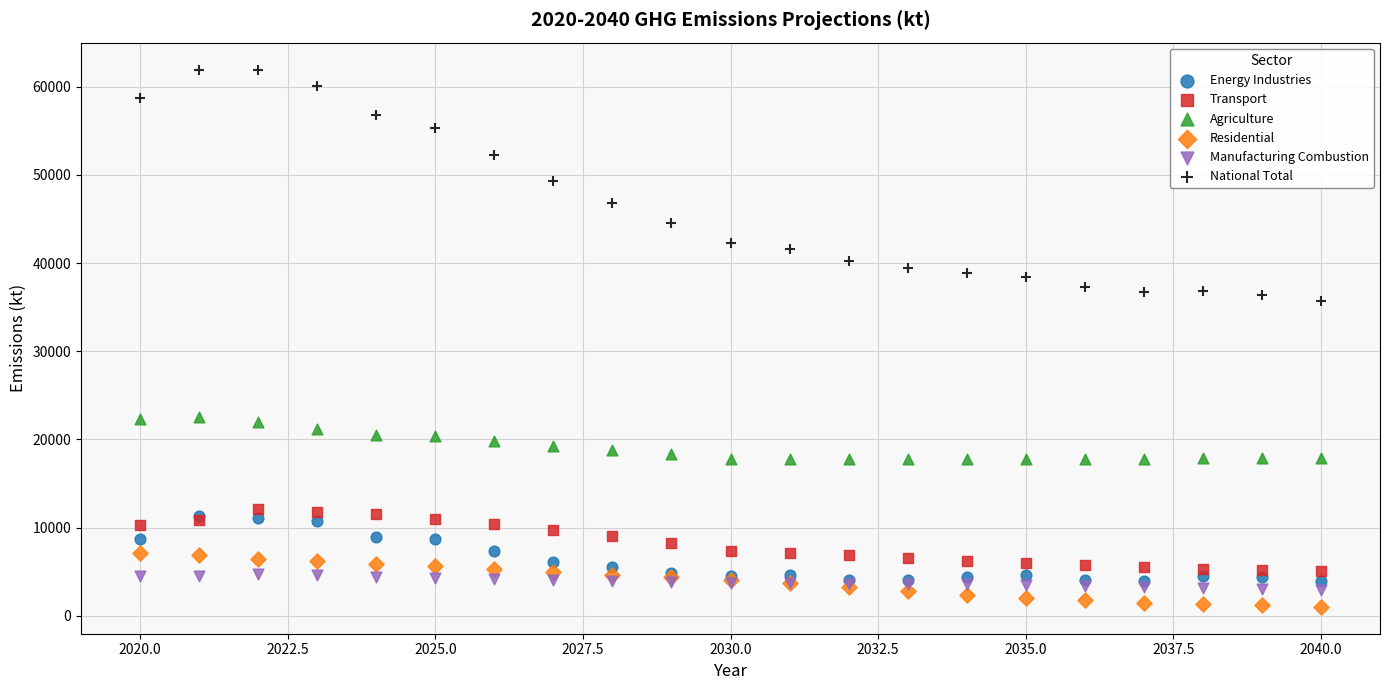

Which series reaches the maximum Y coordinate?

National Total